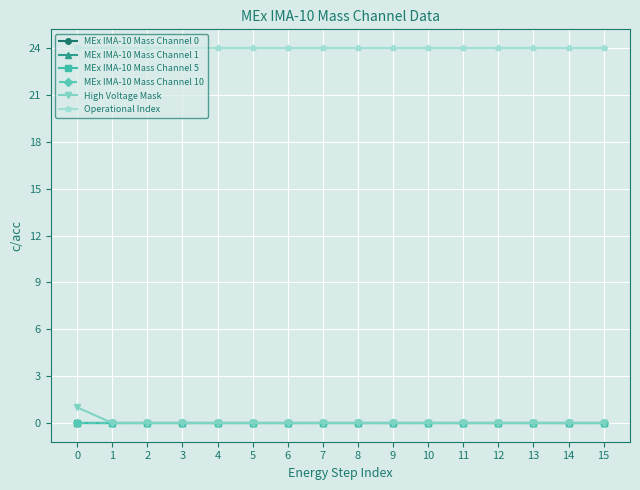

True or false: MEx IMA-10 Mass Channel 0 has a value of 0 at 8.

True